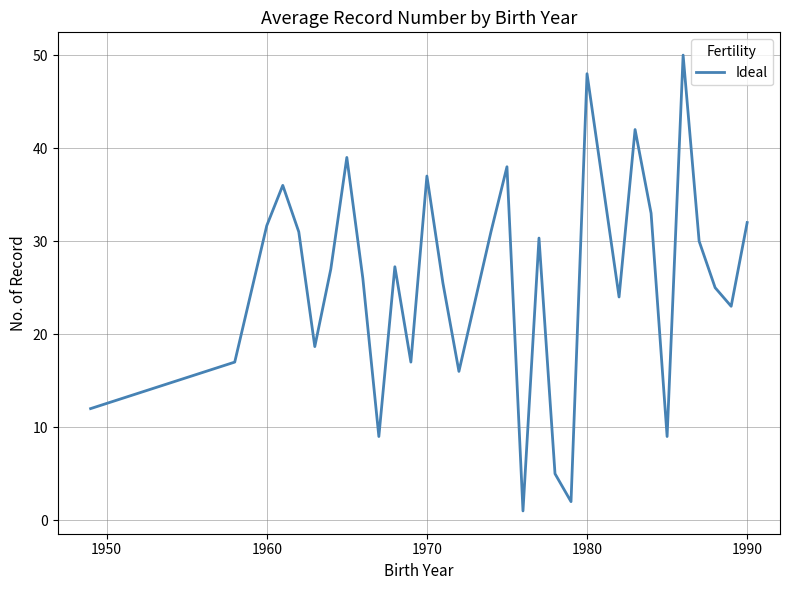

What is the greatest value displayed?

50.0